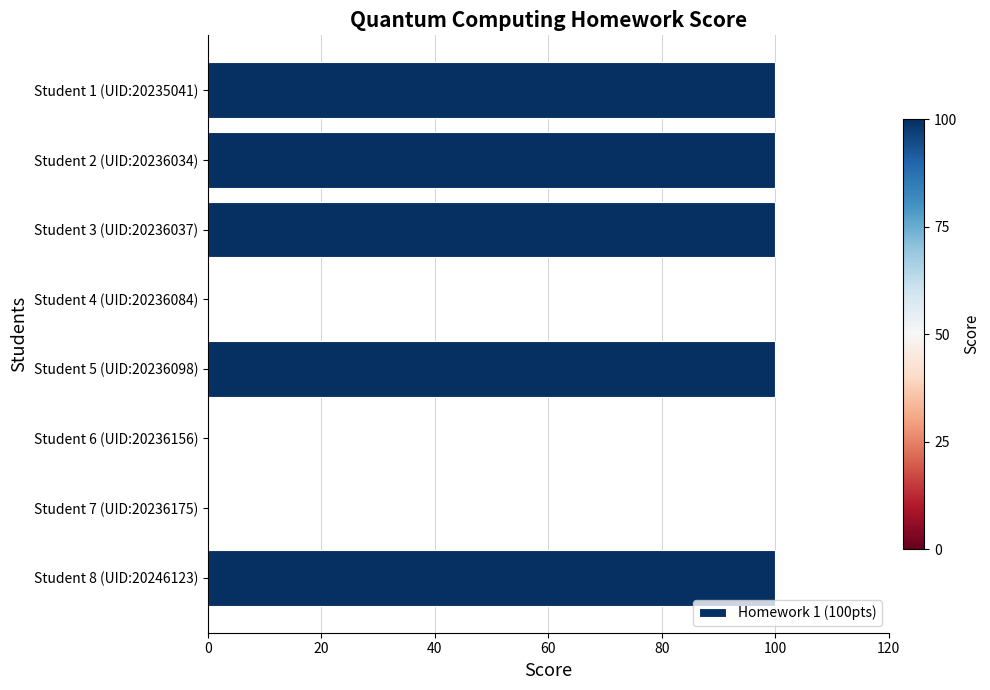

Reading top to bottom, list all the values displayed in this chart.

Student 1 (UID:20235041)=100	Student 2 (UID:20236034)=100	Student 3 (UID:20236037)=100	Student 4 (UID:20236084)=0	Student 5 (UID:20236098)=100	Student 6 (UID:20236156)=0	Student 7 (UID:20236175)=0	Student 8 (UID:20246123)=100